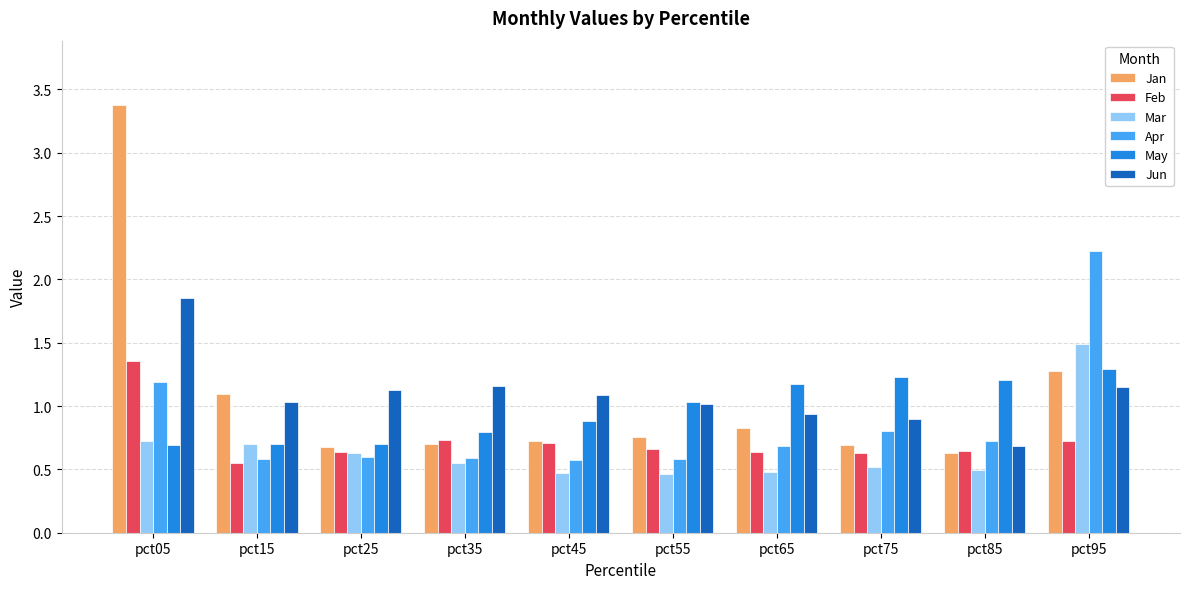

Between pct05 and pct25, which series saw the biggest shift?

Jan